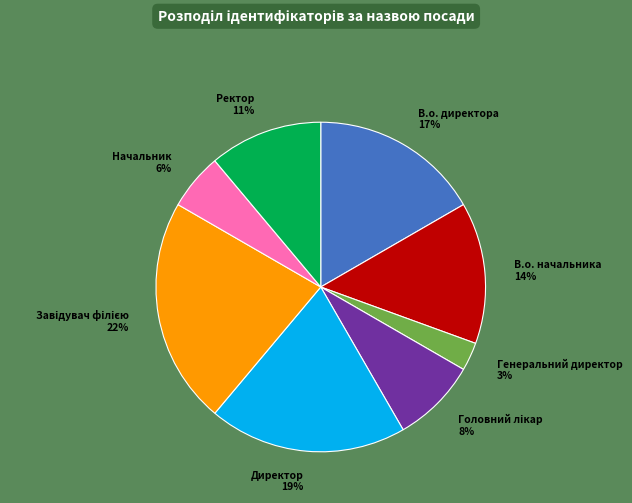

True or false: В.о. директора 17% accounts for 2% of the total.

False